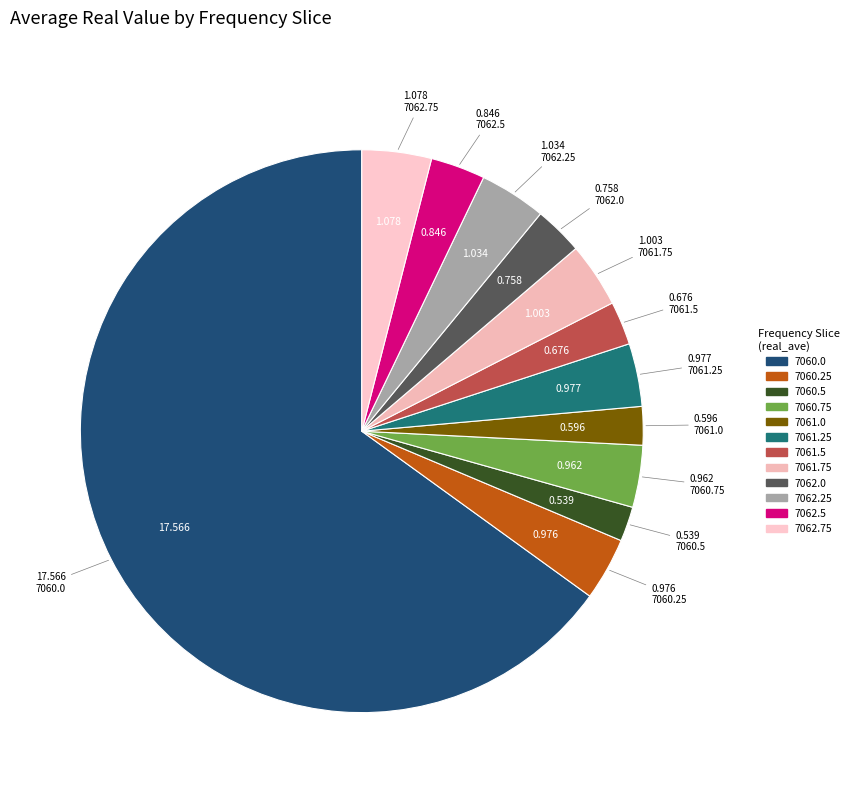

Is there any slice that represents more than half of the pie?

Yes